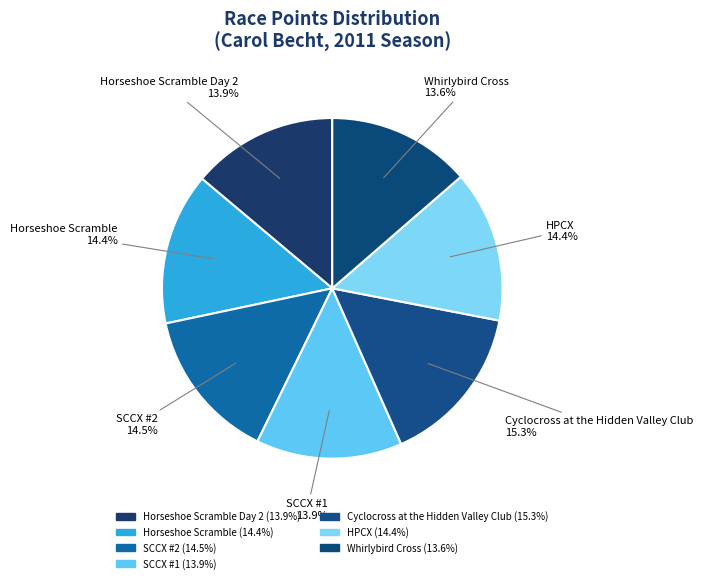

Count the number of slices in the pie.

7